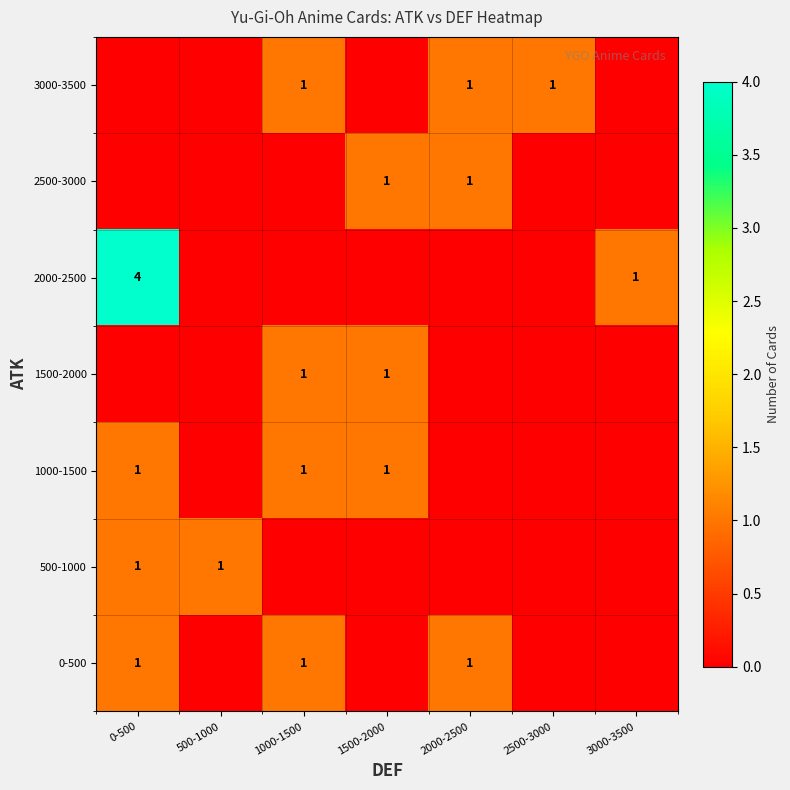

True or false: 2500-3000 has a value of 1 at 2000-2500.

True